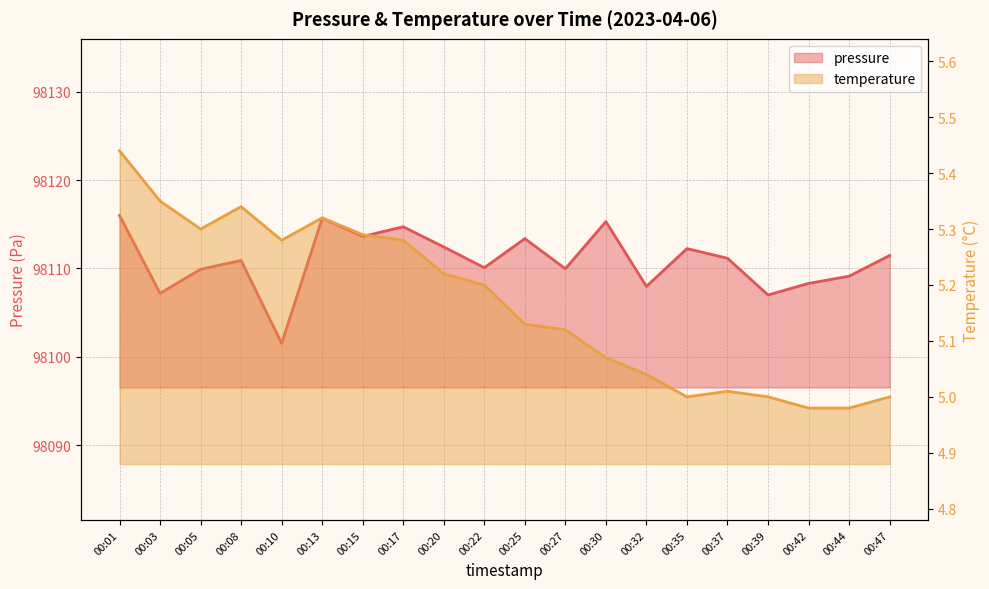

Which series has the largest total across all categories?

pressure